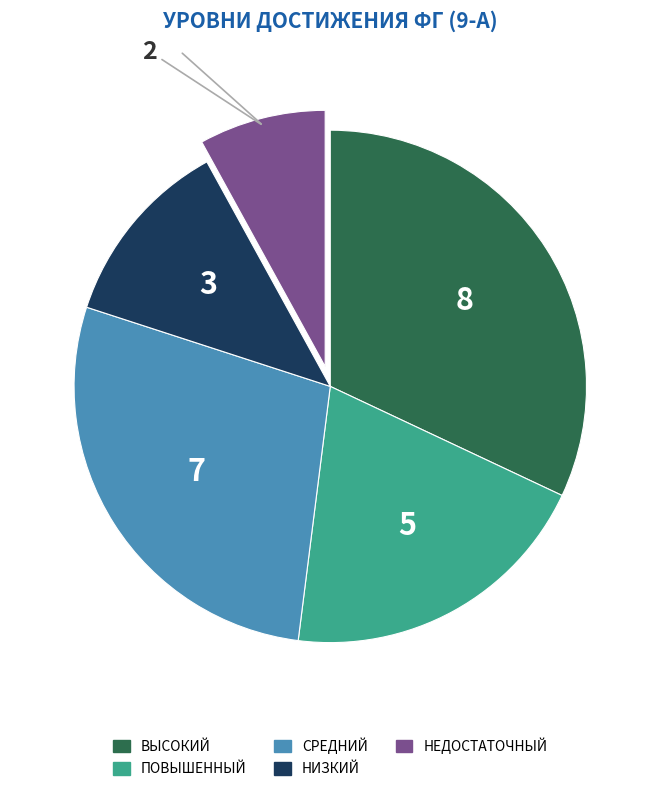

Does any single category account for the majority?

No